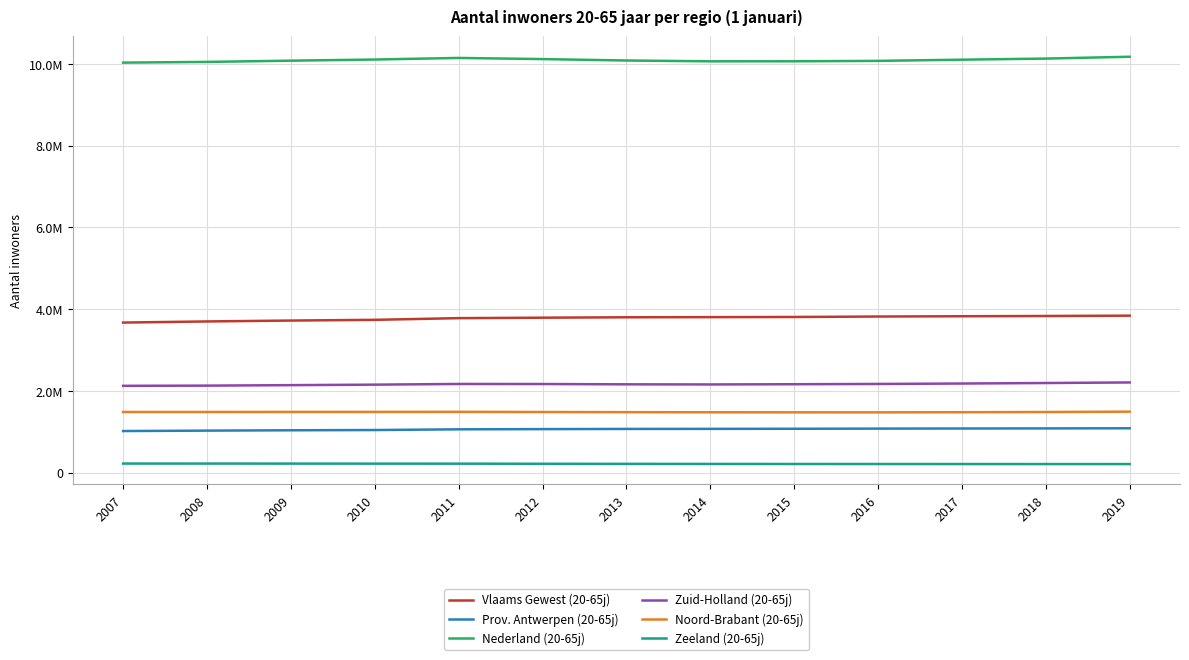

The value of Vlaams Gewest (20-65j) at 2012 is 786248. True or false?

False